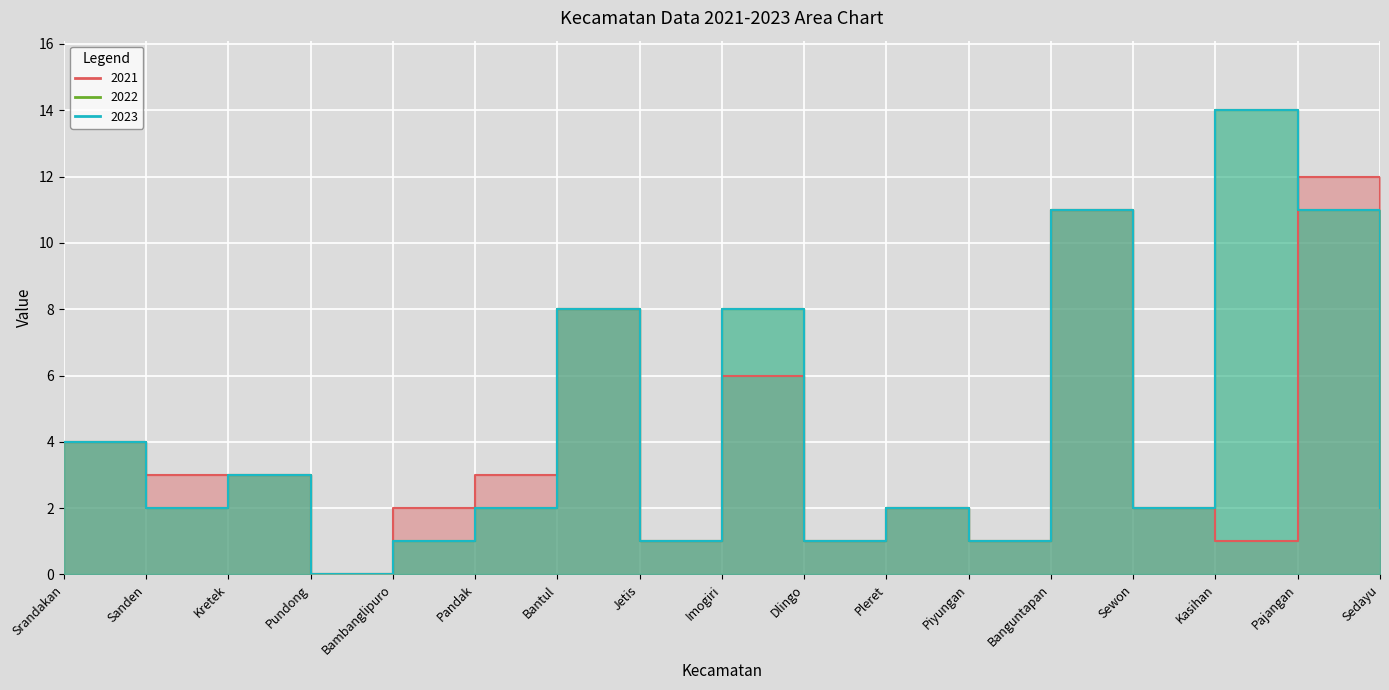

Which category has the highest value across all series?

Kasihan